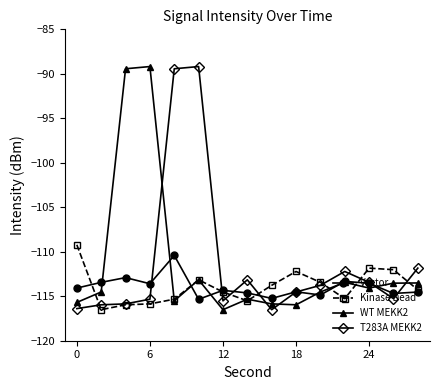

True or false: Vector has more than 0 points higher than both neighbors.

True